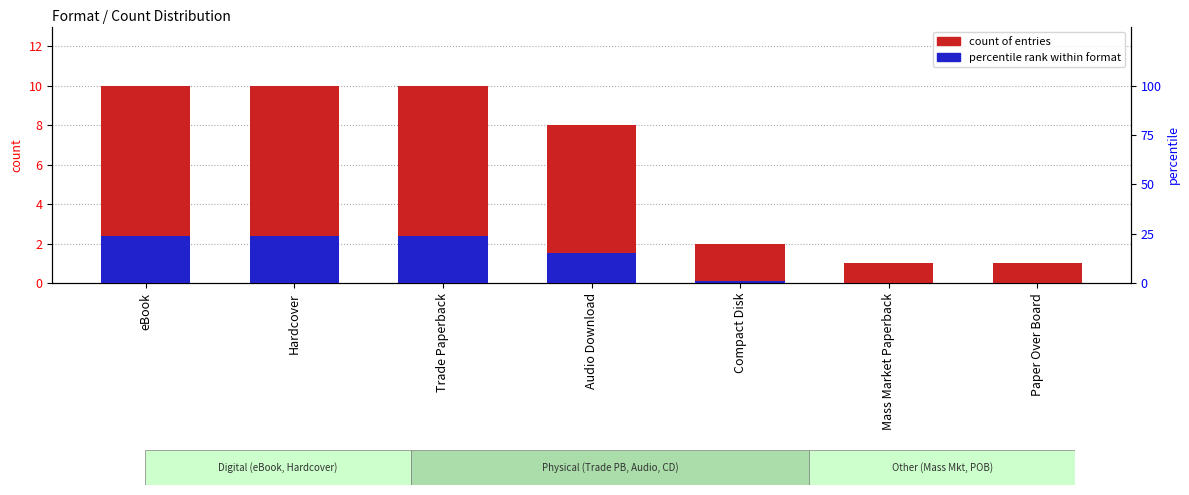

What position from the right is Compact Disk?

3